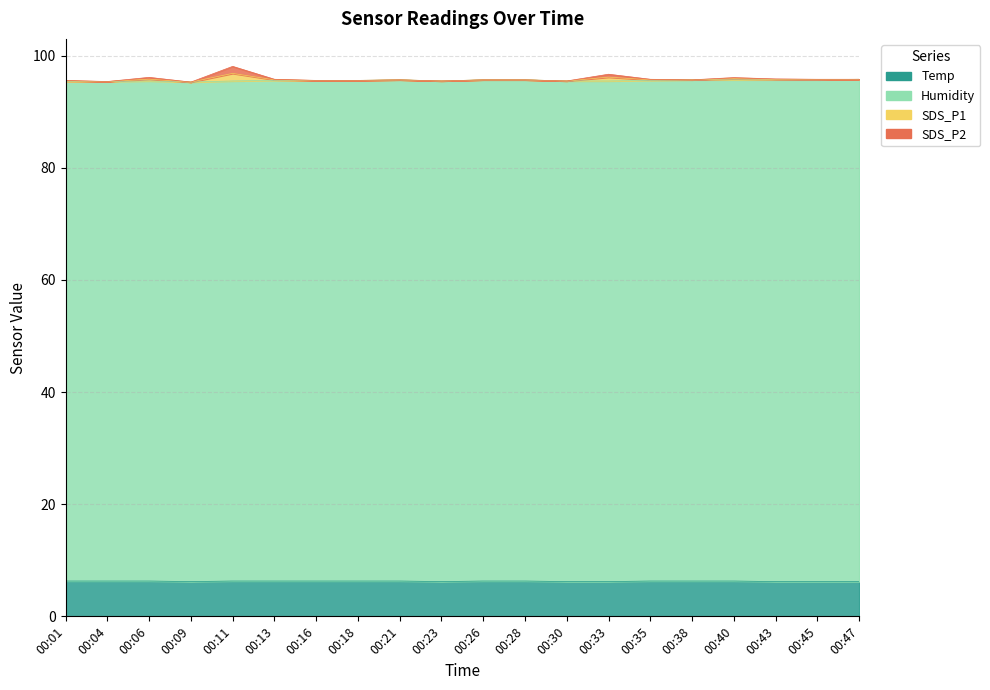

Where is SDS_P2 nearest to the value 0?

00:04